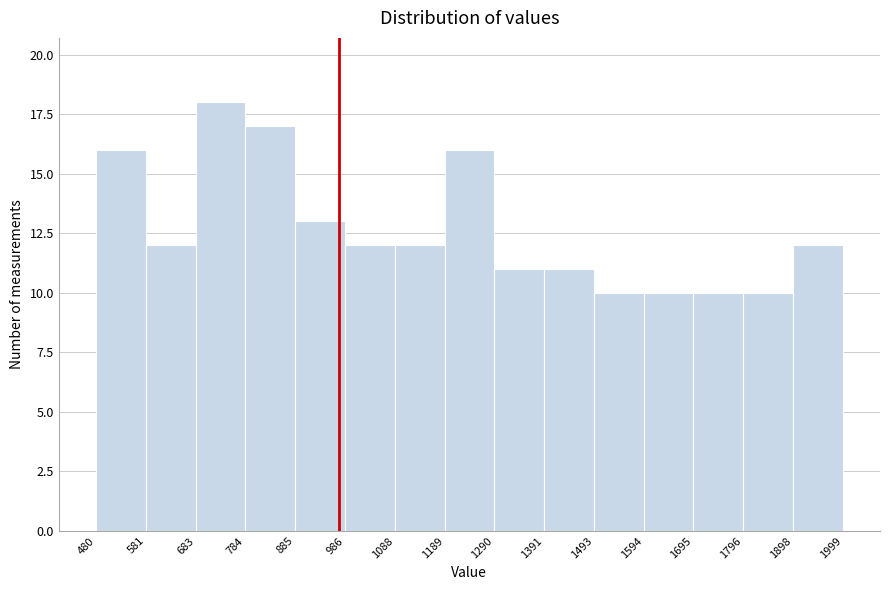

Which range on the x-axis has the tallest bar?

683 to 784